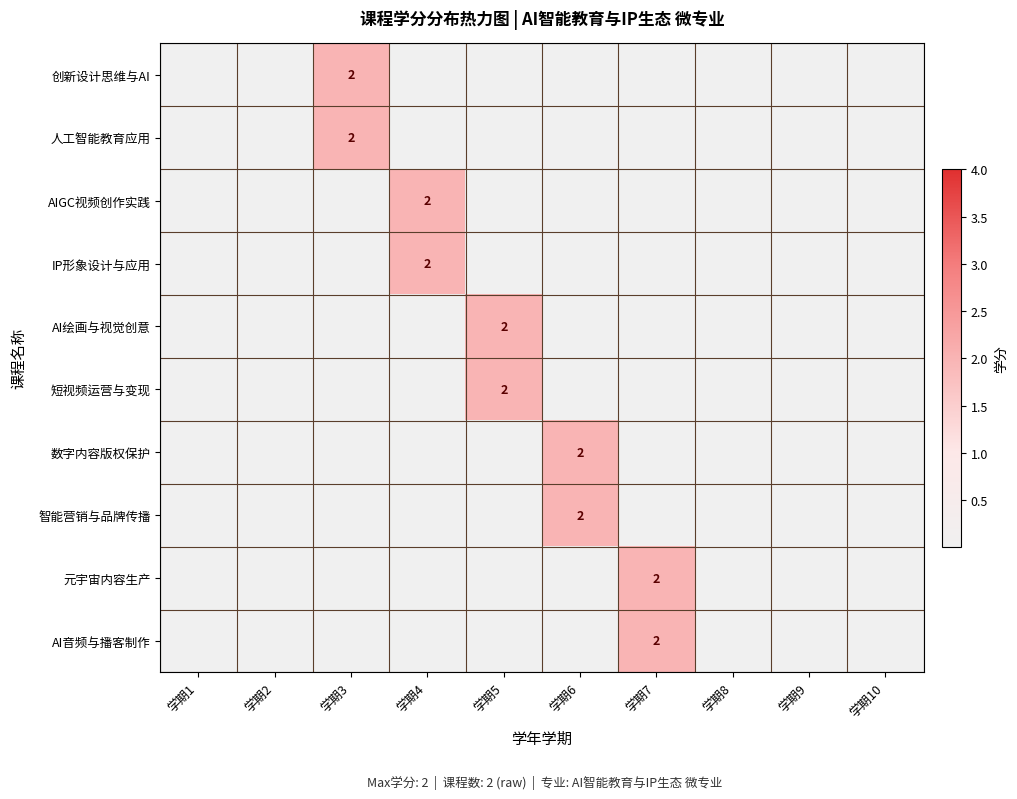

How many series are shown in this chart?

10